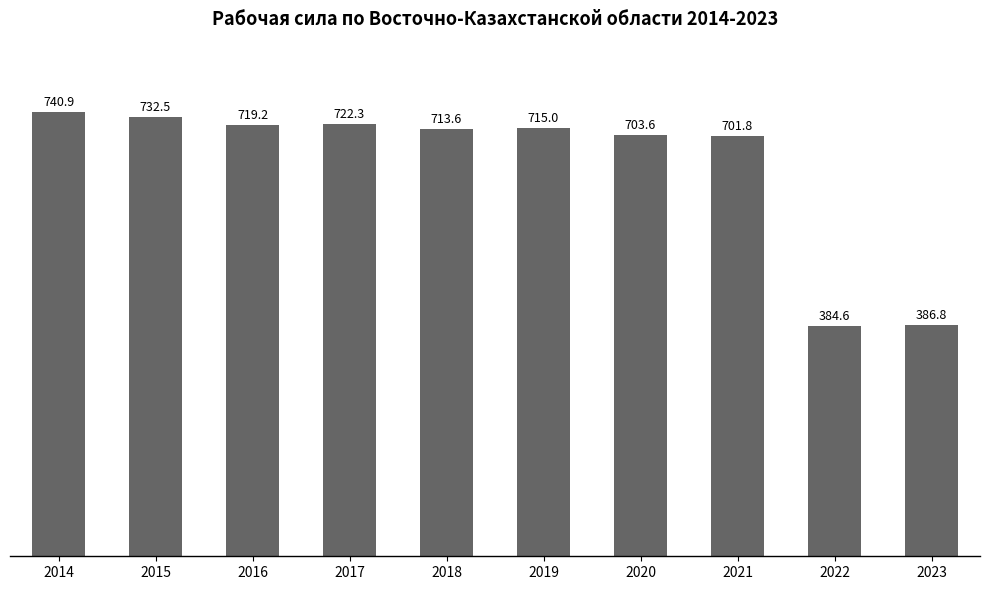

Reading right to left, list all the values displayed in this chart.

386.8	384.6	701.8	703.6	715.0	713.6	722.3	719.2	732.5	740.9